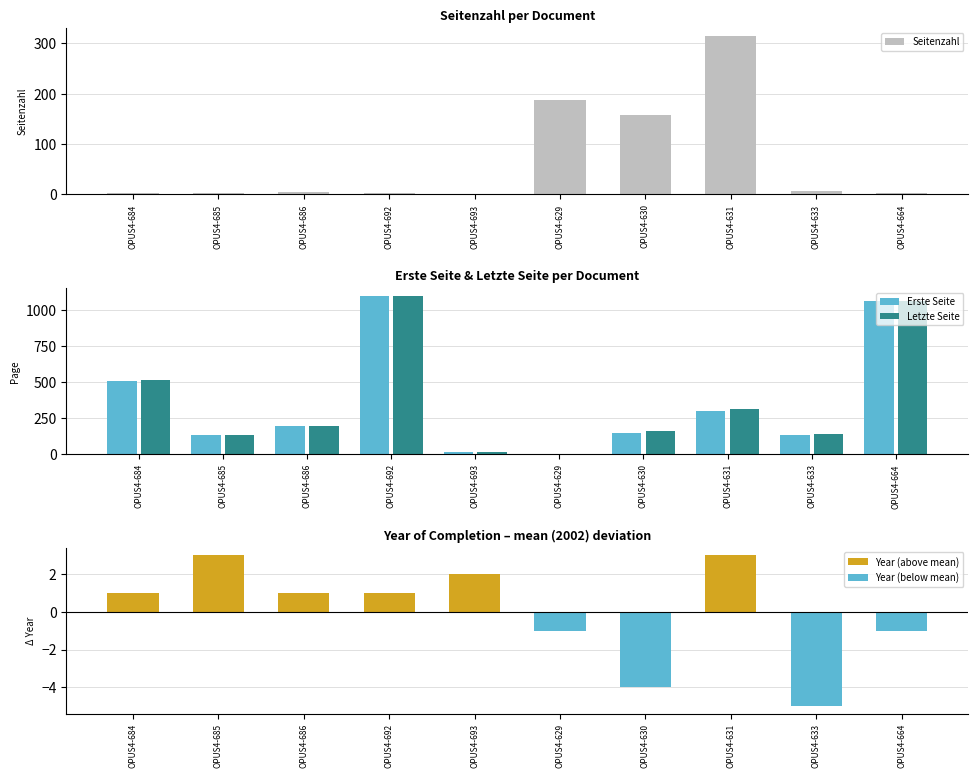

Rank the series by their maximum value, from highest to lowest.

Letzte Seite, Erste Seite, Seitenzahl